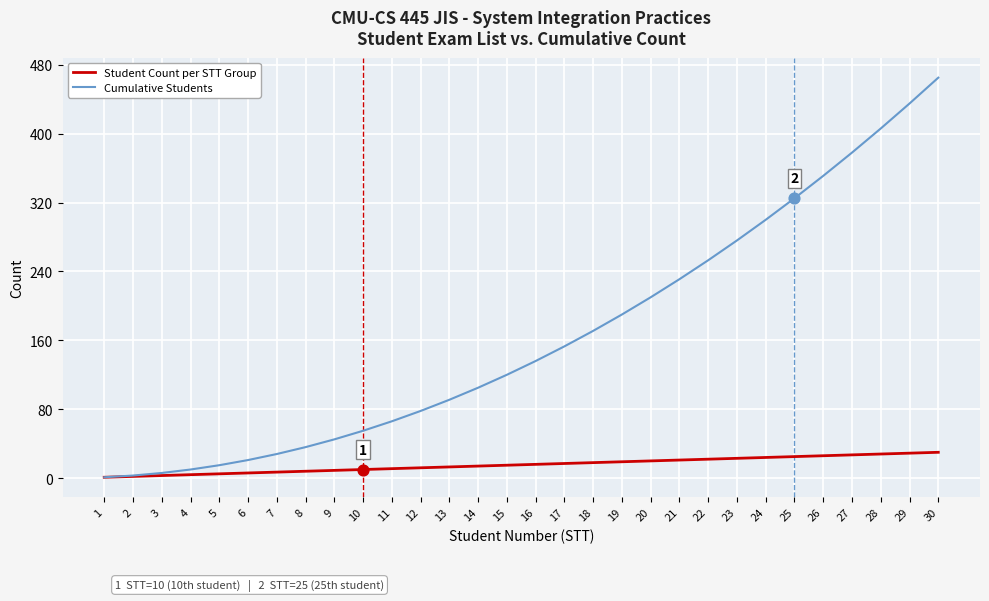

Which series has the largest range (max minus min)?

Cumulative Students